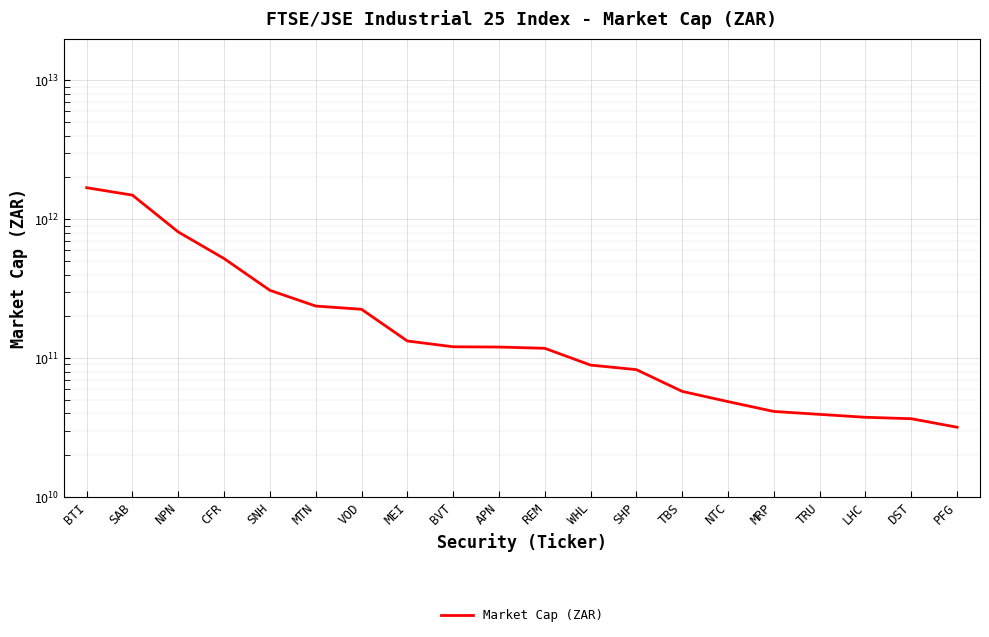

True or false: the data shows 1687586147457.3 at BTI.

True